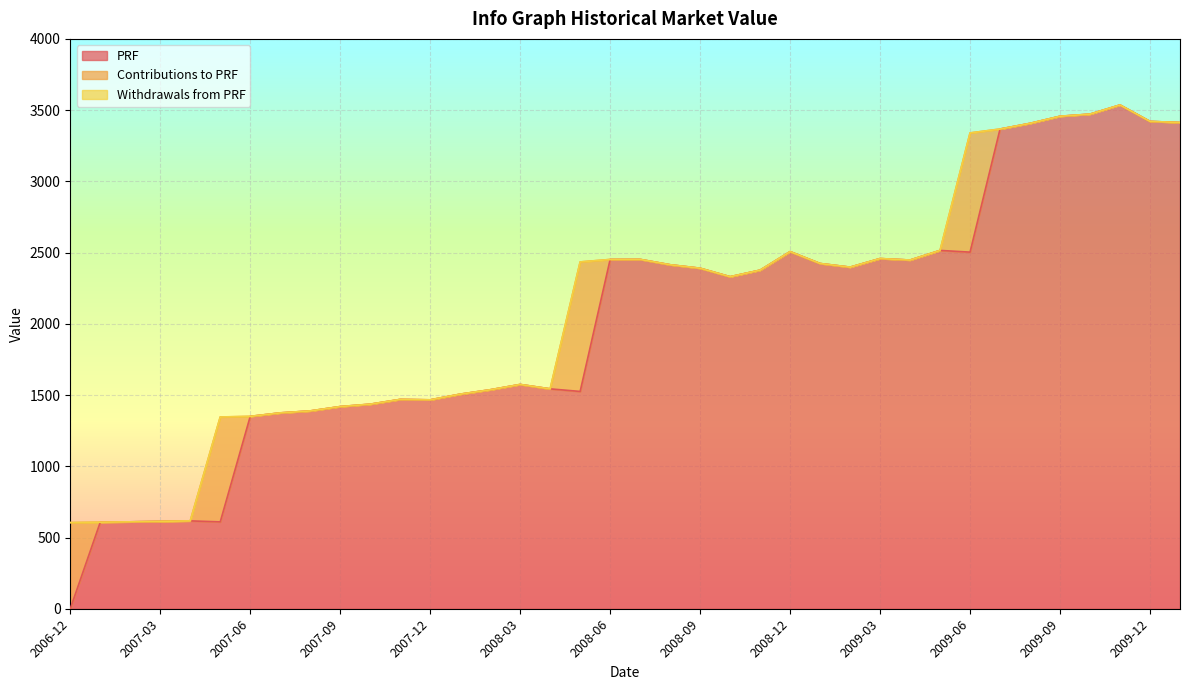

Which series has the largest total across all categories?

PRF